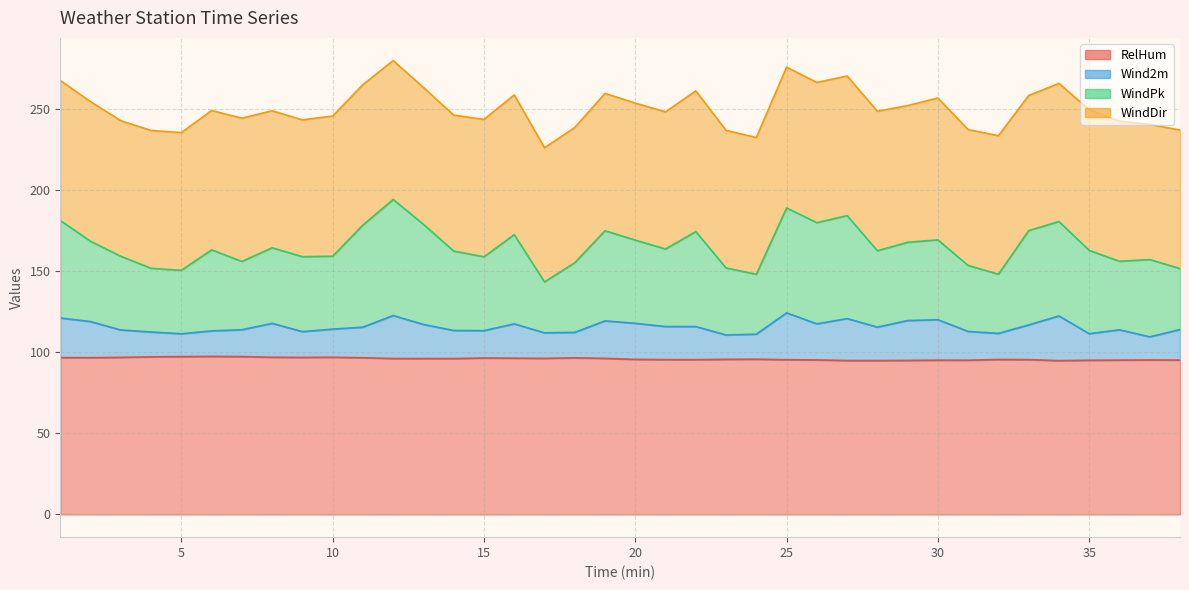

How many values in the Wind2m series are below 115?

19